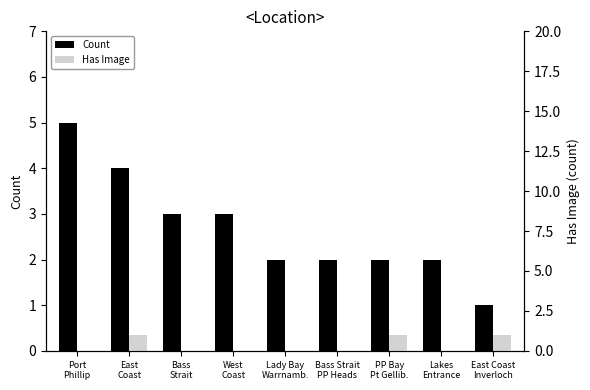

What is the label of the 2nd bar from the left?

East
Coast